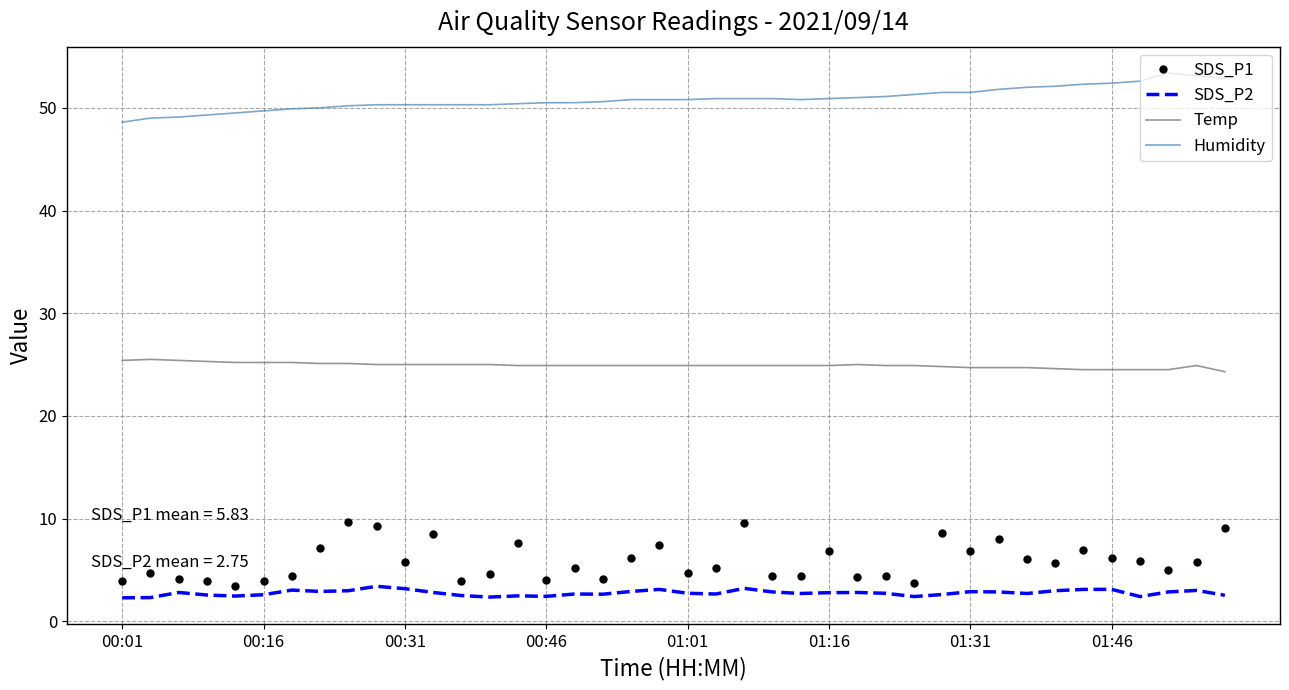

At how many categories does at least one series exceed 38?

40